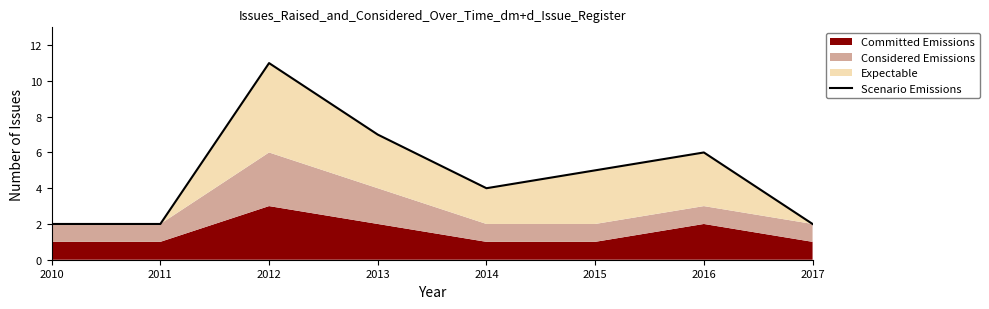

The value at 2017 is 2. True or false?

True